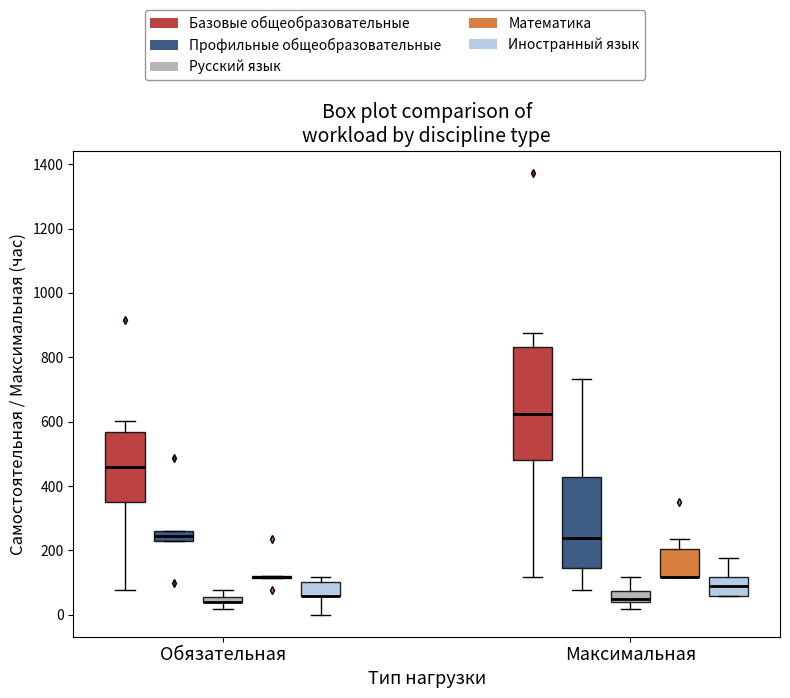

Where does the lower whisker of the box for Максимальная (Базовые общеобразовательные) end on the y-axis? The values are not printed on the chart, so give them approximately, as read against the axis.

120